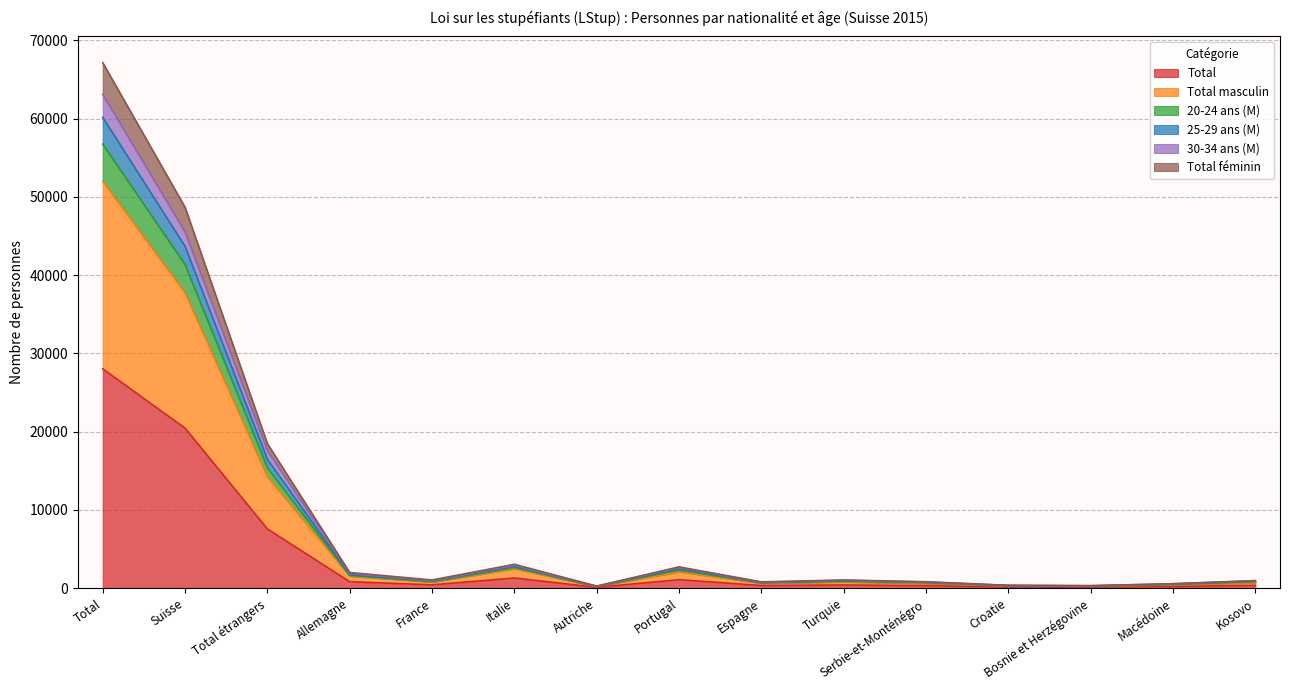

Is the value of Total féminin at Espagne greater than the value of Total masculin at Allemagne?

No